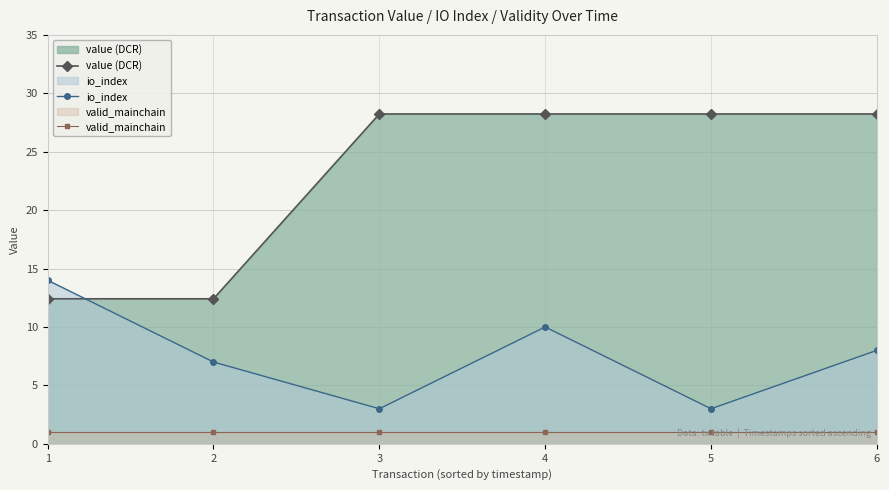

Between 4 and 5, which series saw the biggest shift?

io_index